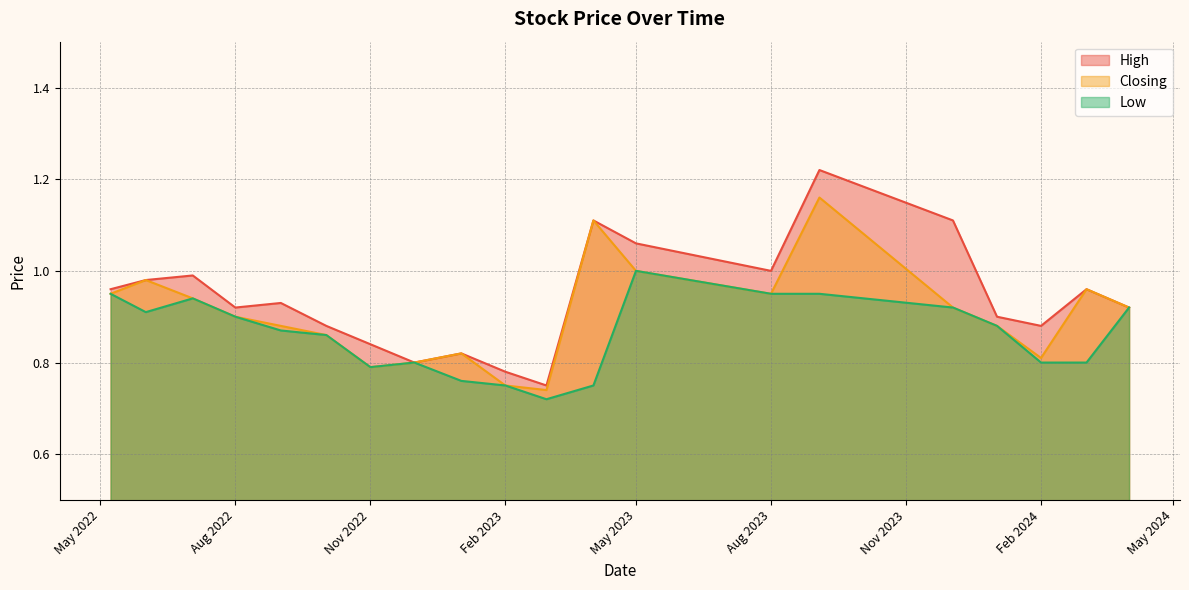

What is the sum of all High values?

18.8